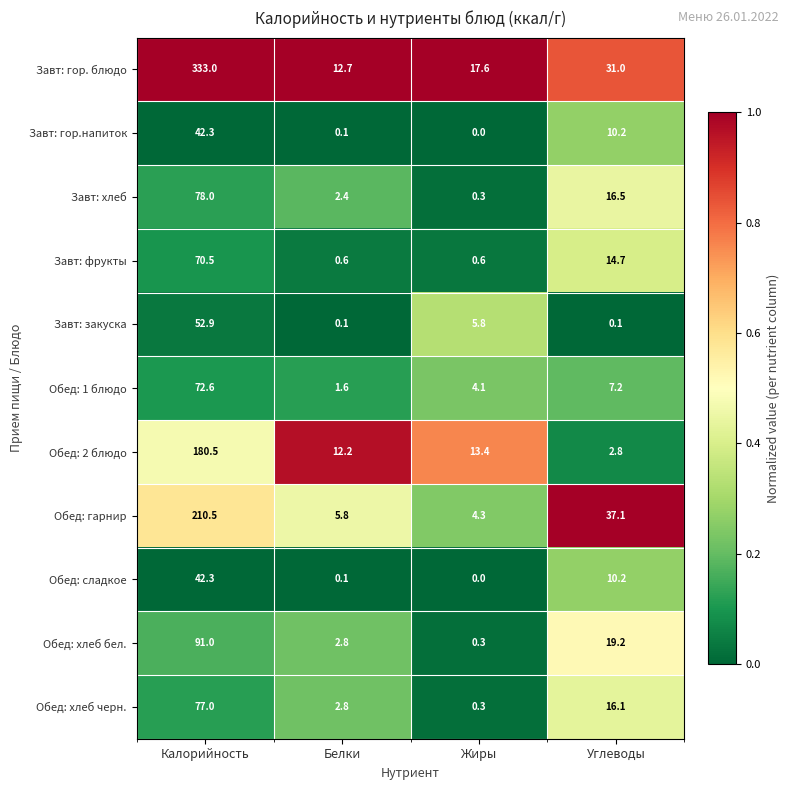

What is the difference between the maximum and second lowest values in the Обед: сладкое series?

42.2